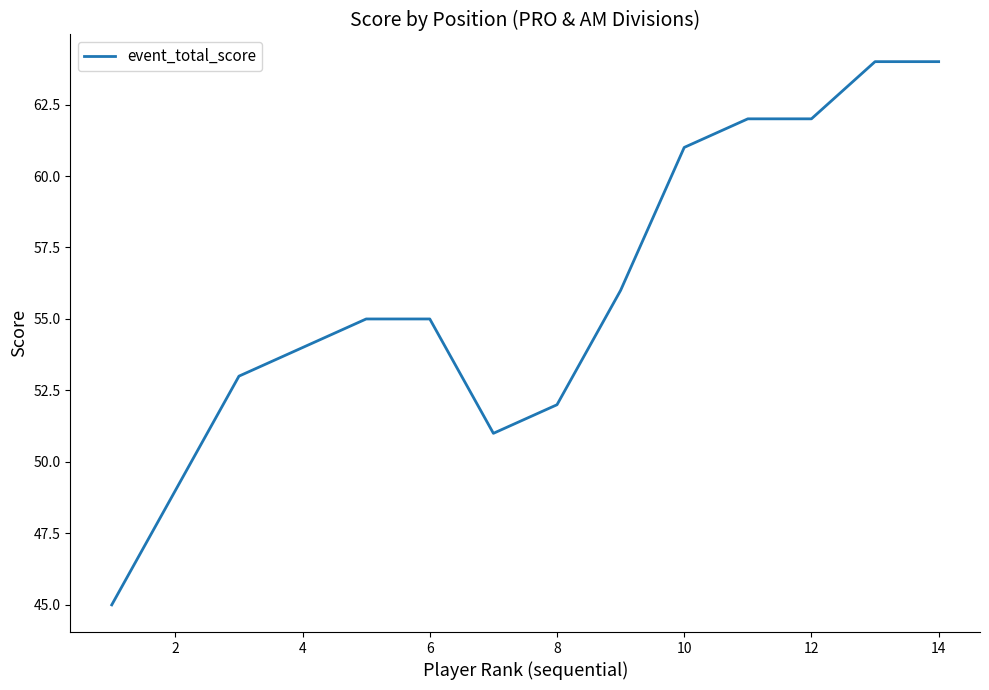

What is the difference between the maximum and minimum values?

19